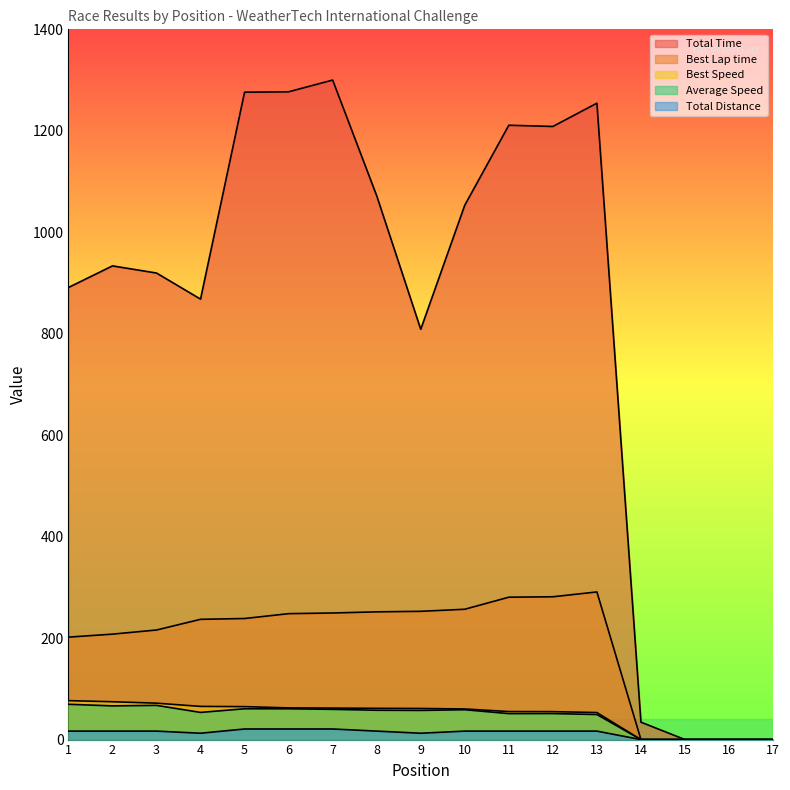

At how many categories does at least one series exceed 967?

8